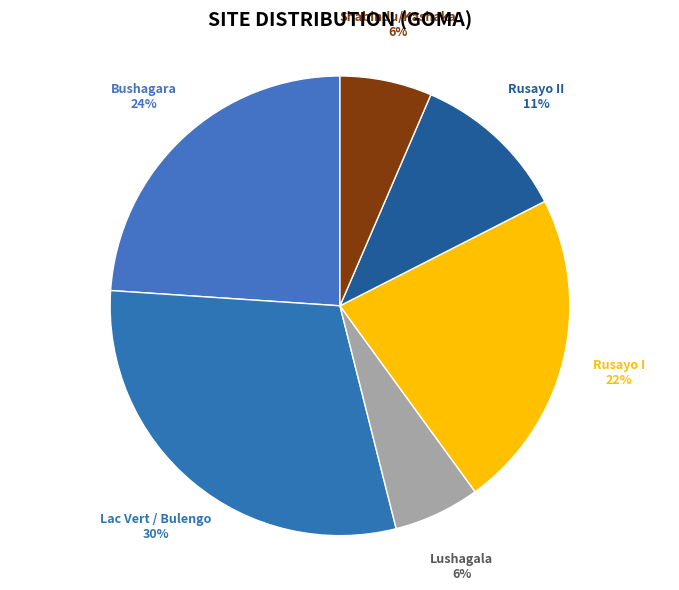

Count the number of slices in the pie.

6